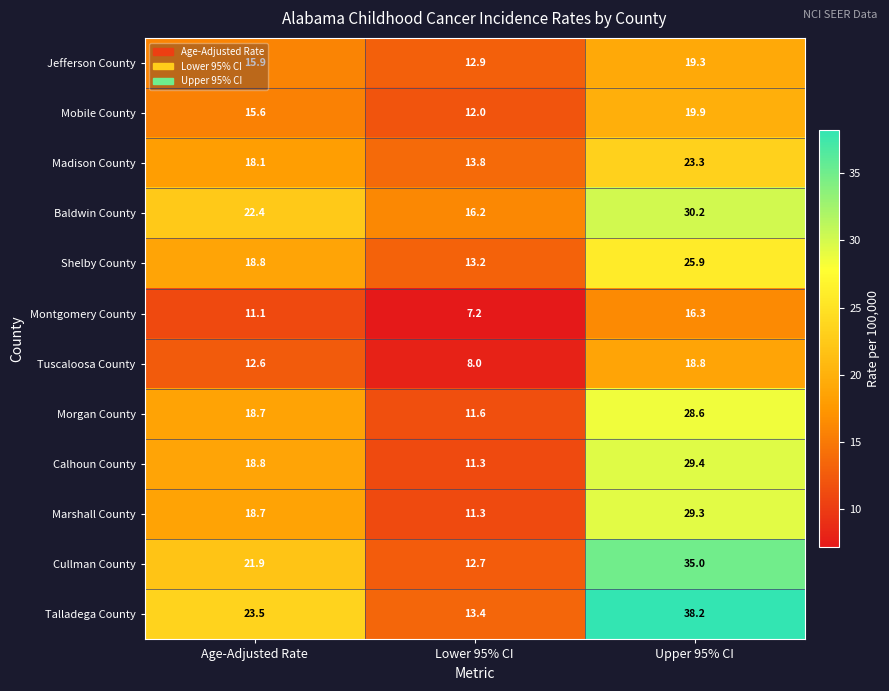

Which series has the largest range (max minus min)?

Talladega County